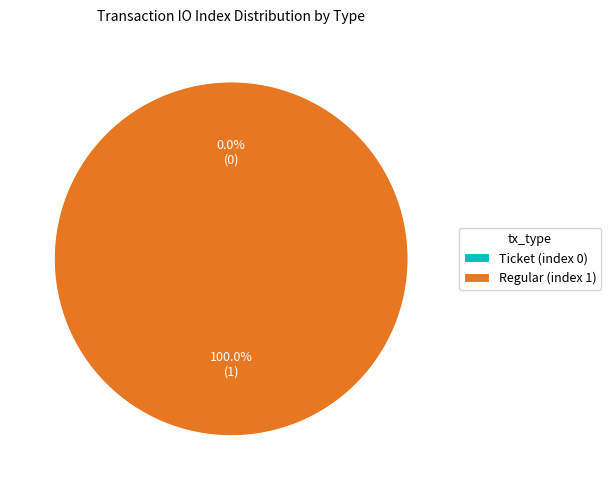

Between Regular (index 1) and Ticket (index 0), which is larger?

Regular (index 1)